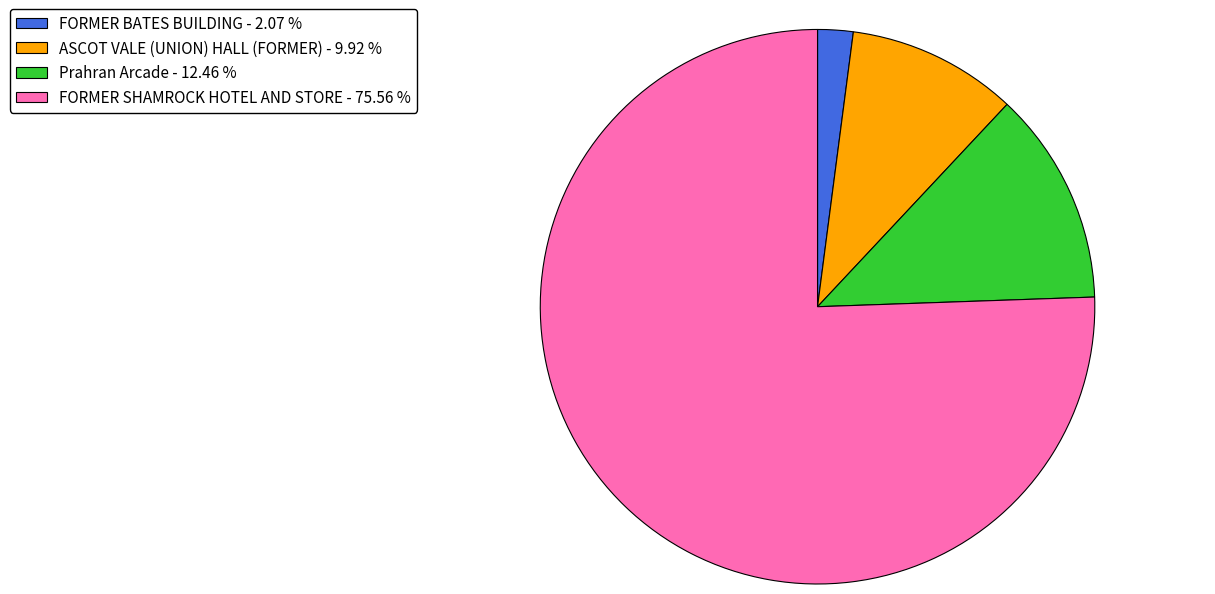

Does any single category account for the majority?

Yes